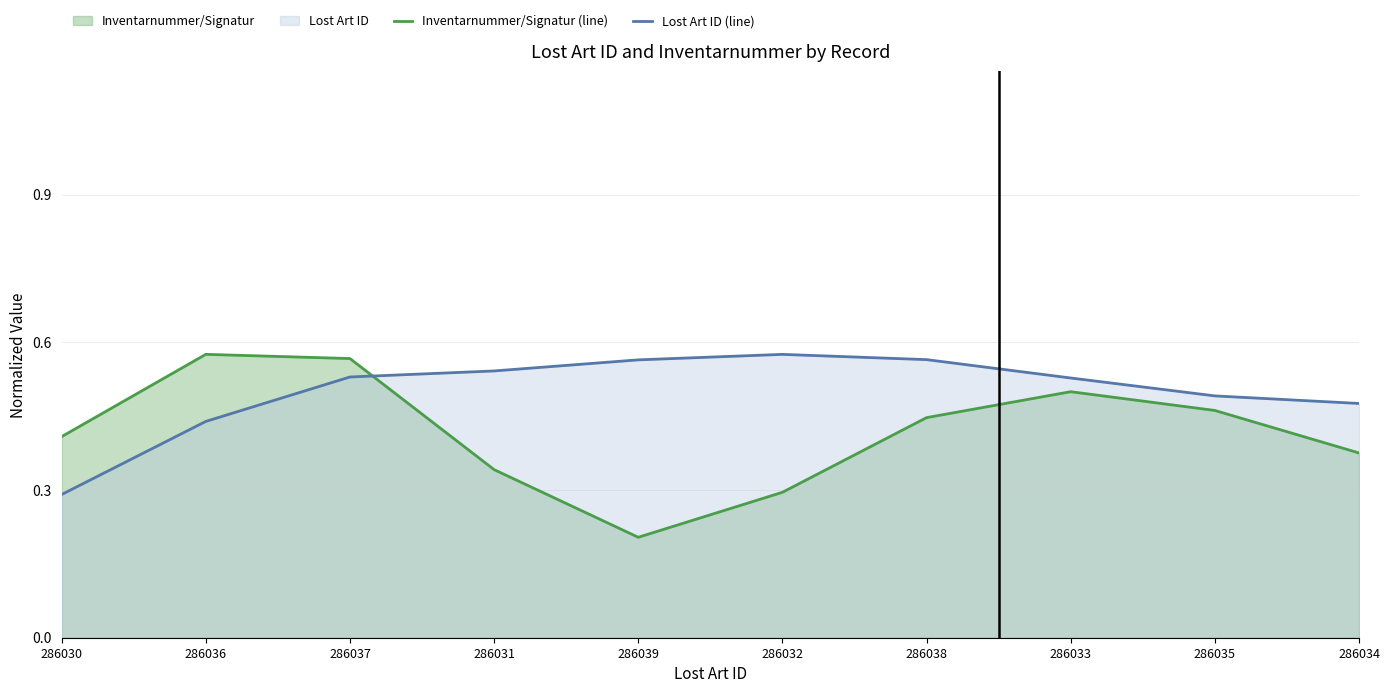

Rank the categories by Inventarnummer/Signatur (line) value from highest to lowest.

286036, 286037, 286033, 286035, 286038, 286030, 286034, 286031, 286032, 286039